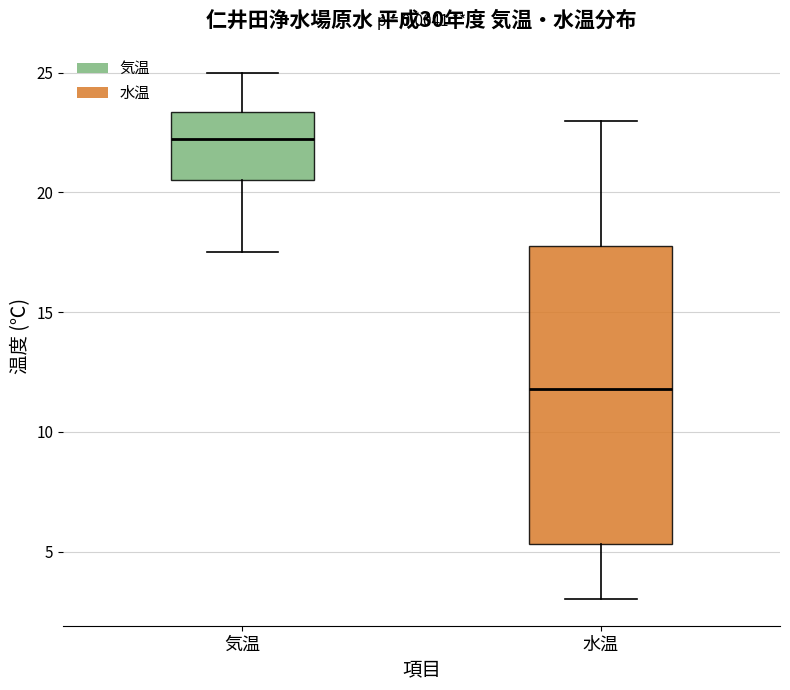

Which box is the tallest, from its lower edge to its upper edge?

水温